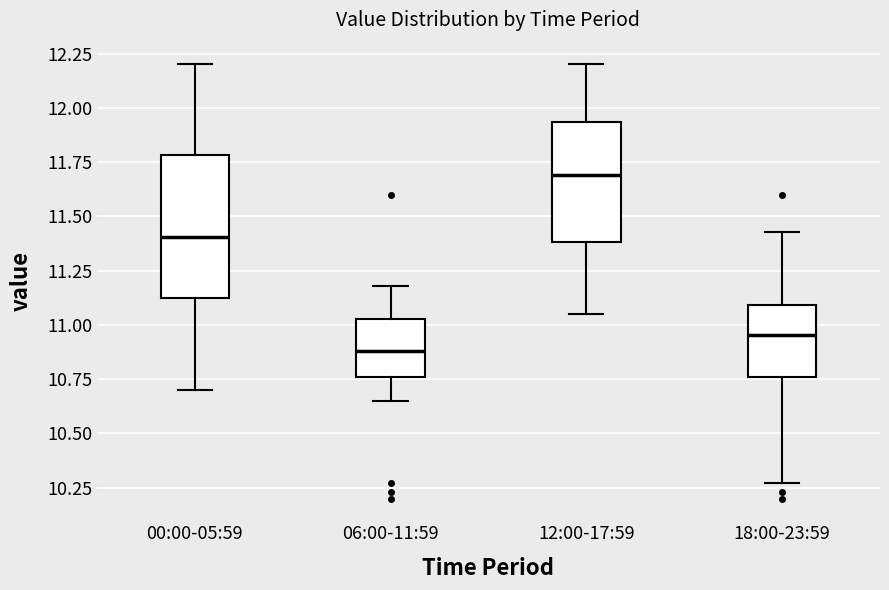

Where does the median line of the box for 00:00-05:59 sit on the y-axis? The values are not printed on the chart, so give them approximately, as read against the axis.

11.40